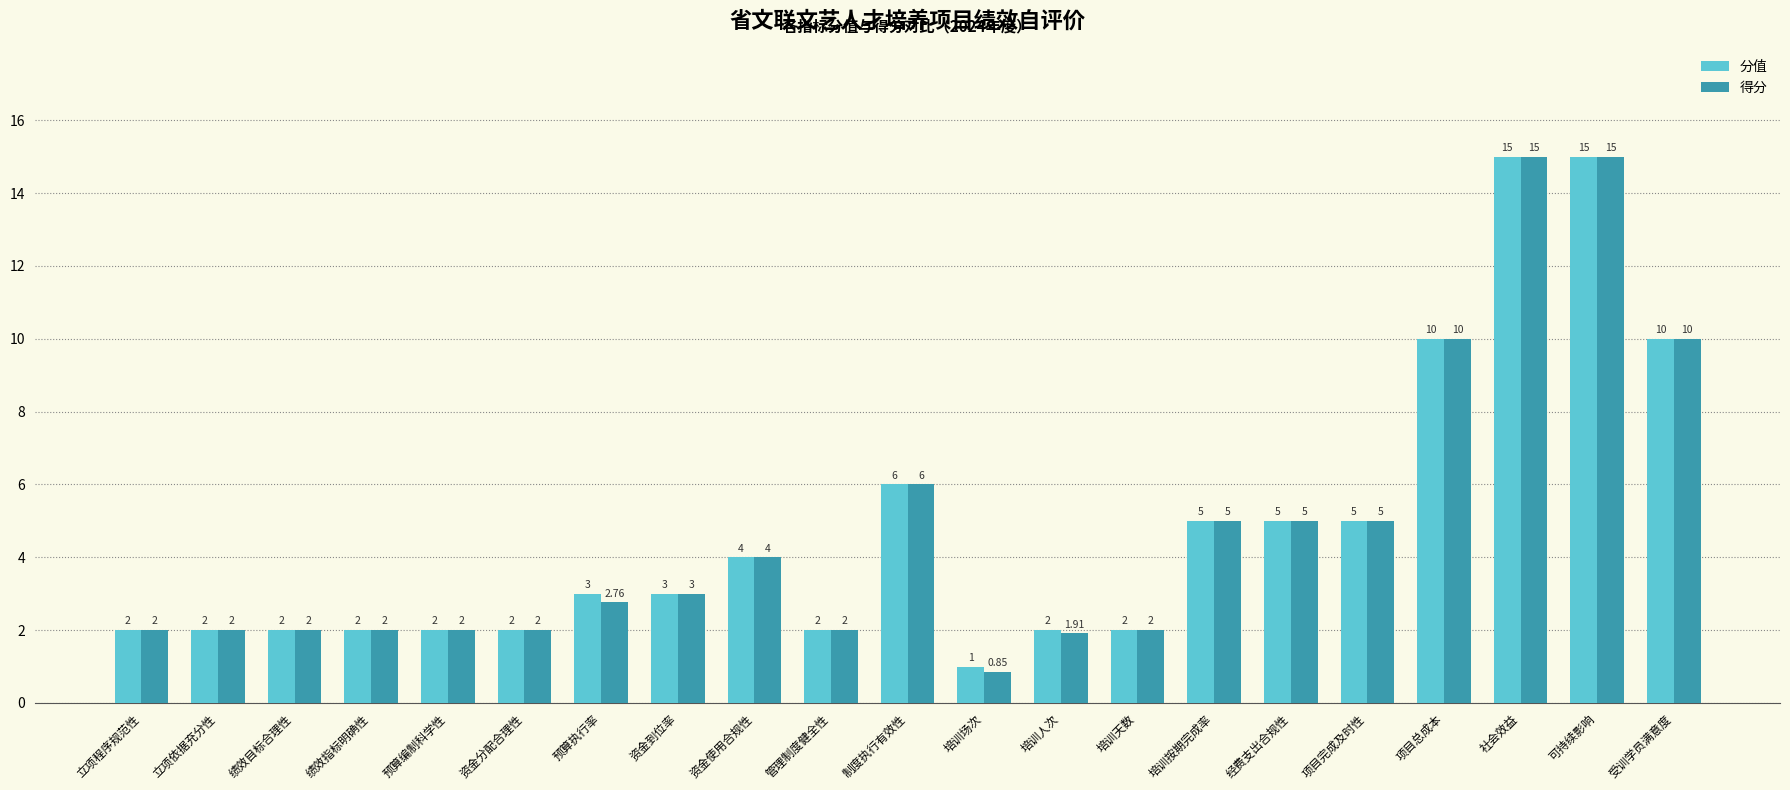

List the series in order of their overall mean, lowest first.

得分, 分值